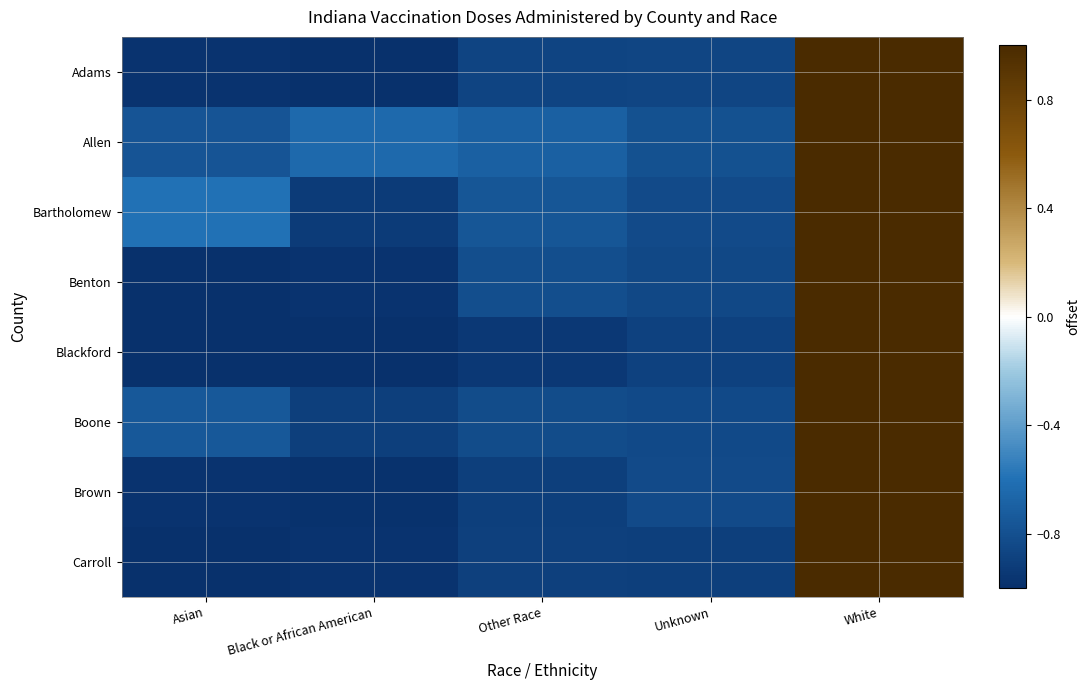

At which category does the chart reach its peak across all series?

White